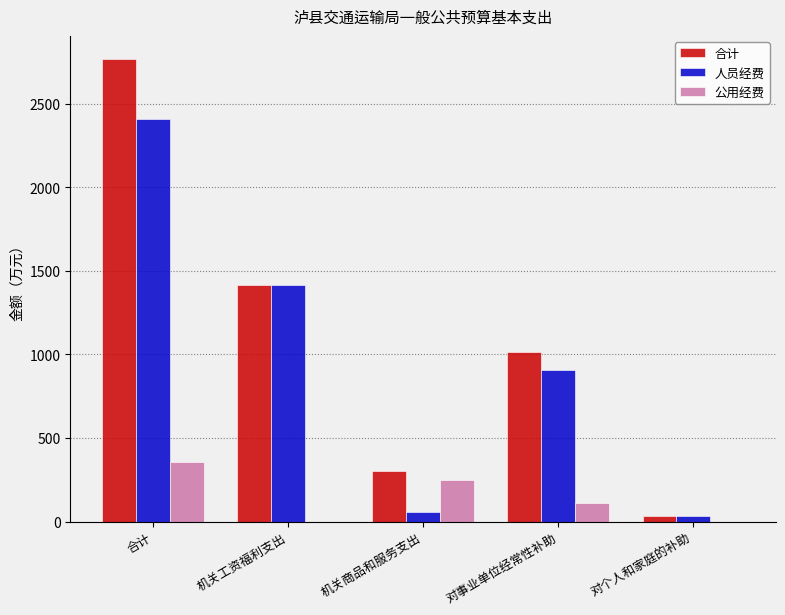

Where does the 公用经费 series first go above 110?

合计